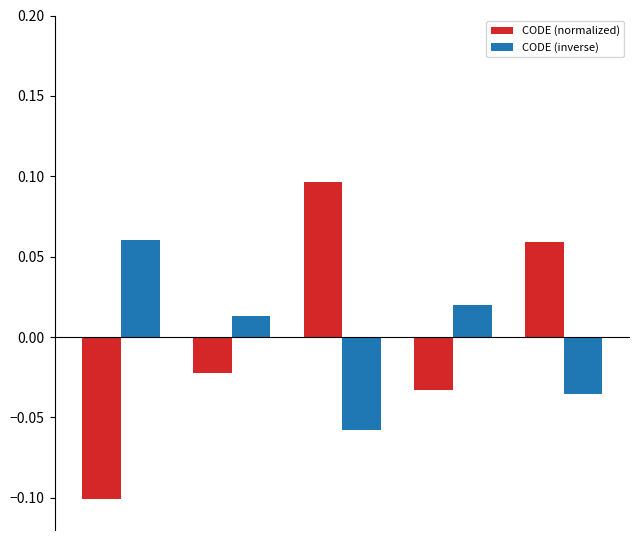

Rank the series by their maximum value, from highest to lowest.

CODE (normalized), CODE (inverse)